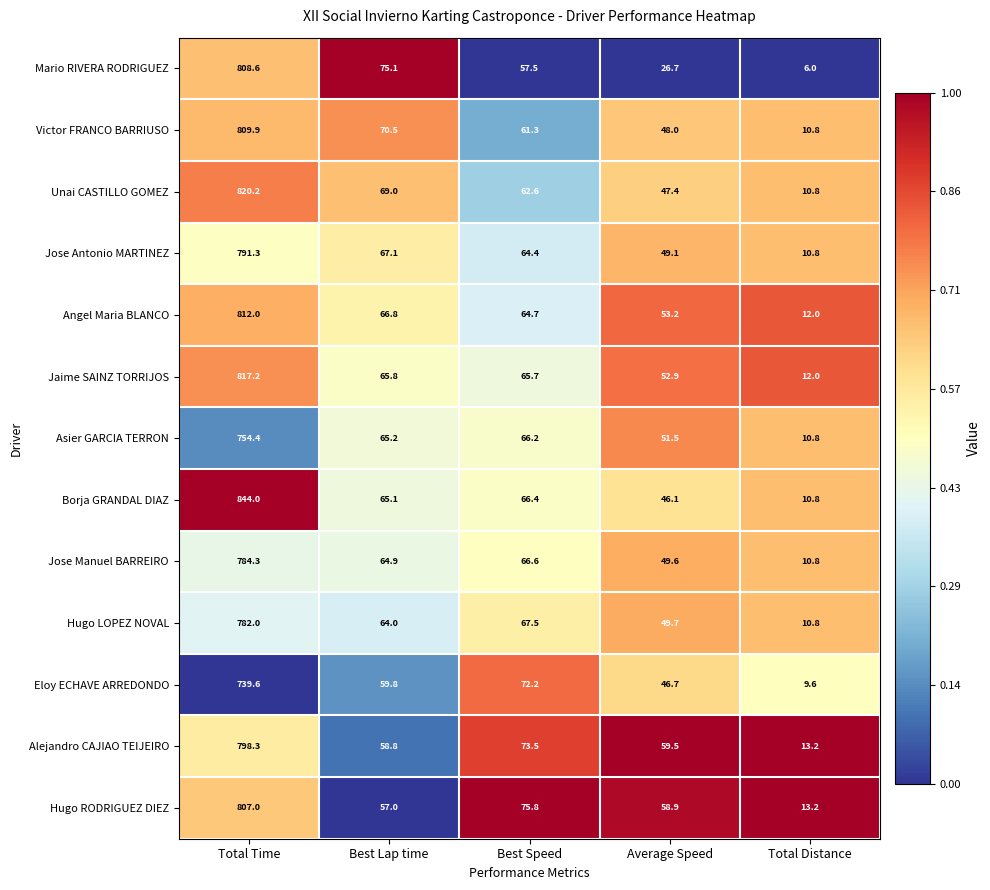

At which label does Jose Antonio MARTINEZ reach its peak?

Total Time